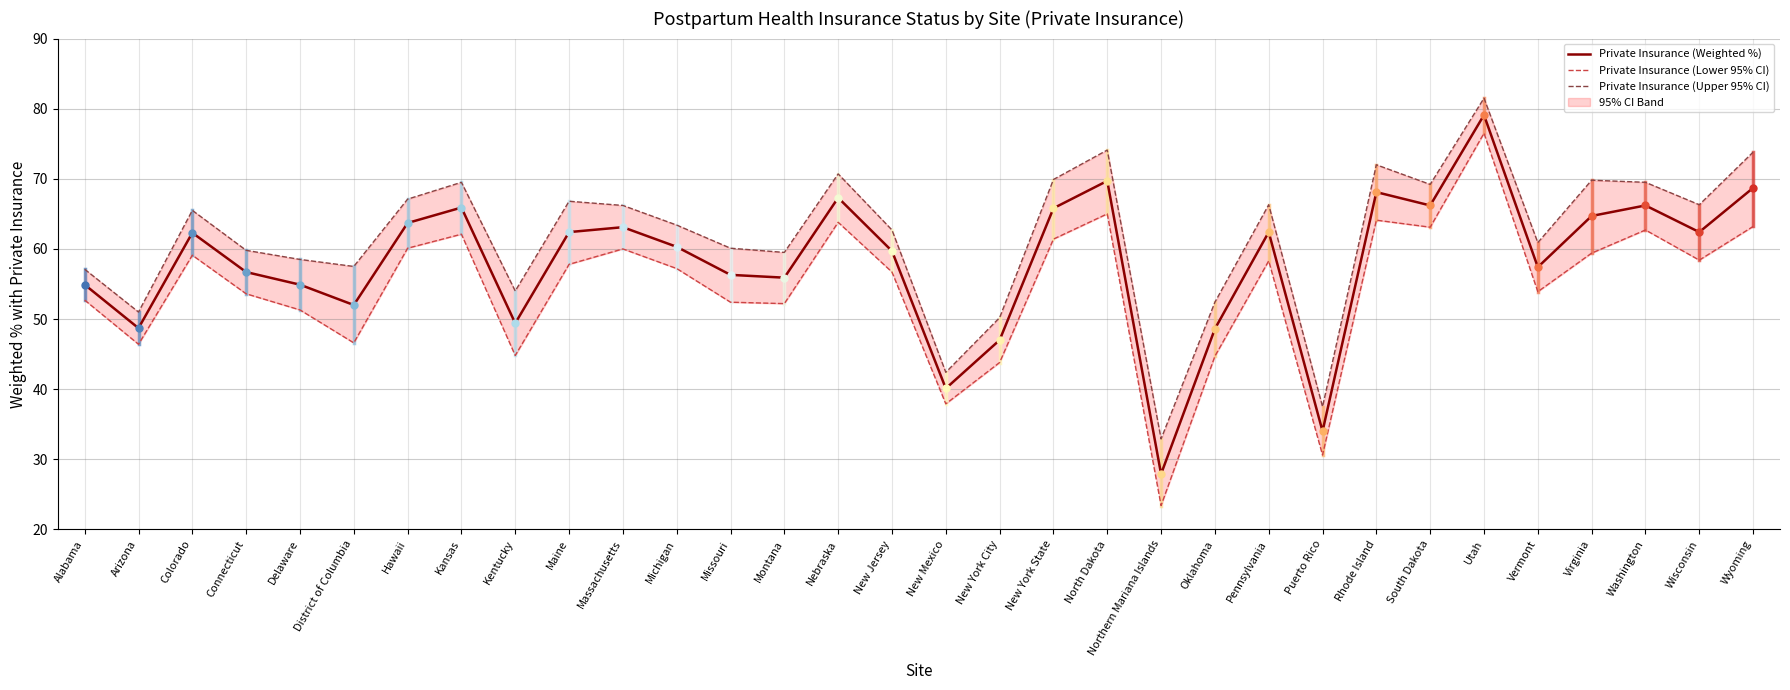

What is the minimum value for Private Insurance (Lower 95% CI)?

23.4